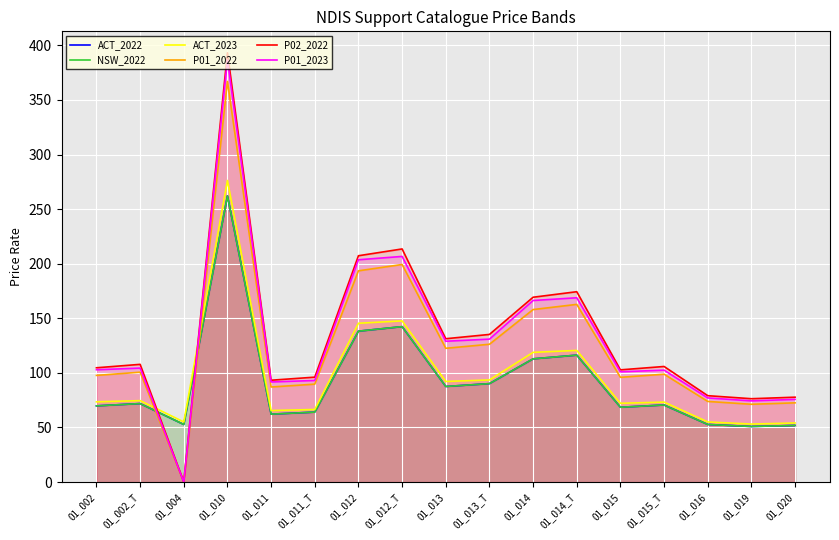

True or false: ACT_2023 and P02_2022 intersect in this chart.

True